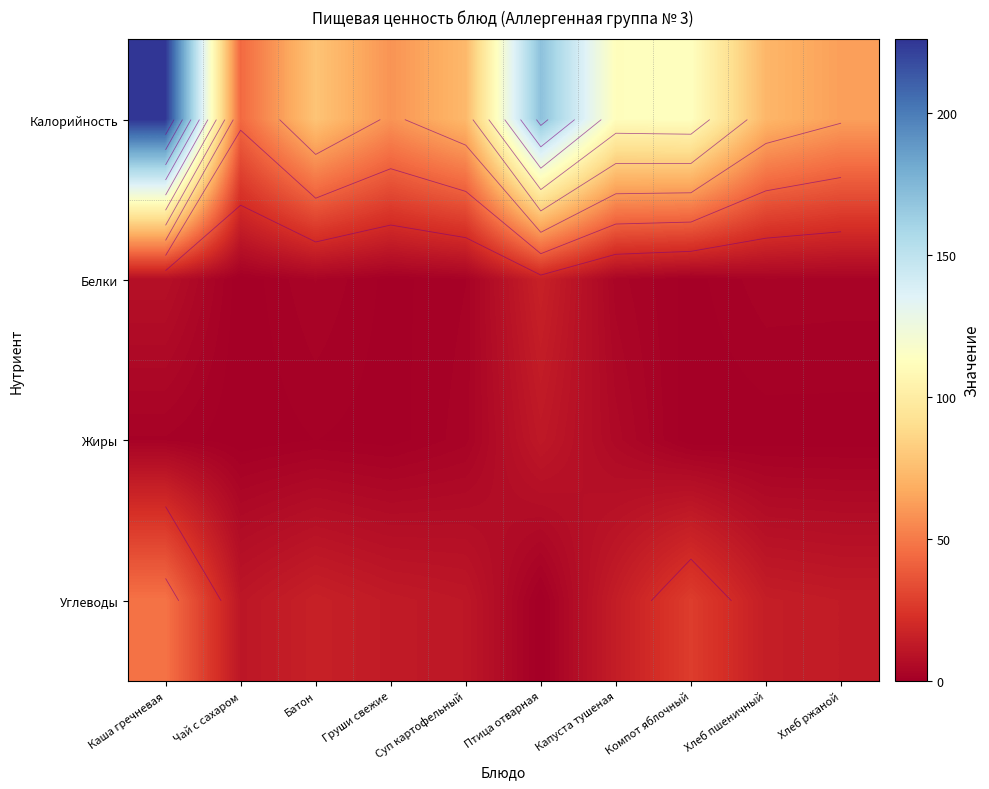

How many data points does each series have?

10